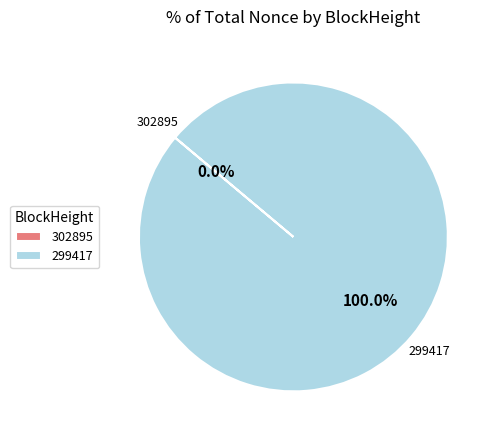

How many slices are in this pie chart?

2